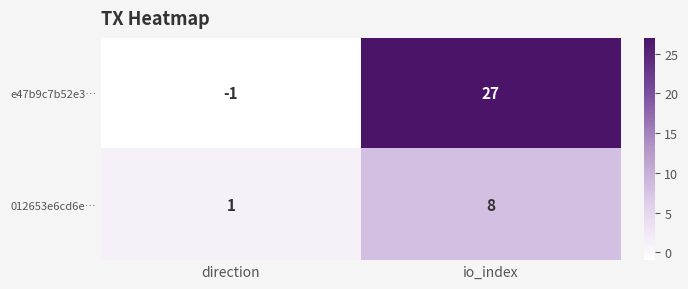

True or false: 012653e6cd6e… has a value of 8 at io_index.

True